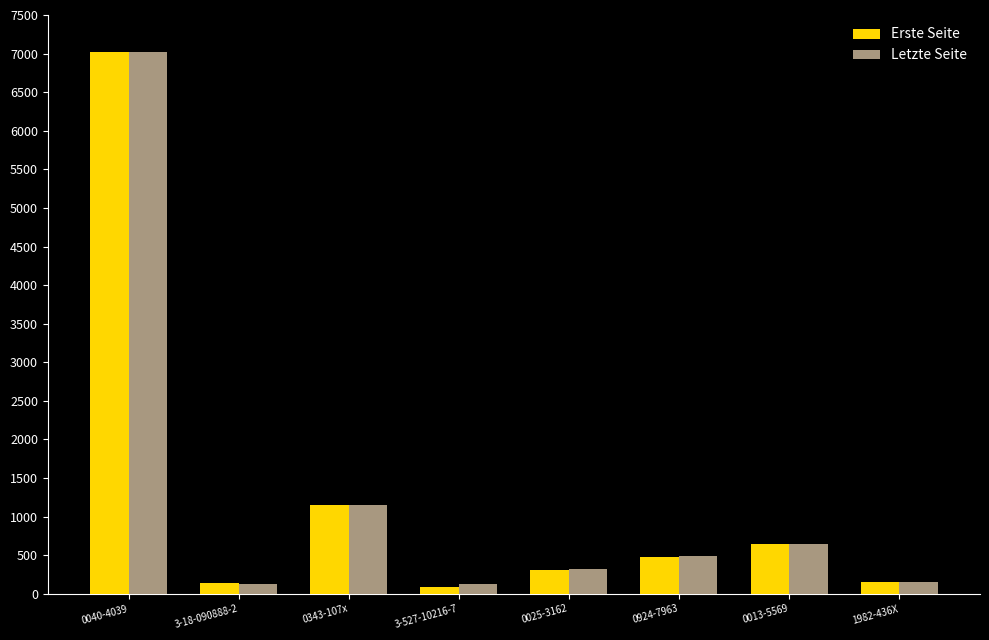

True or false: Letzte Seite has a value of 494 at 0924-7963.

True